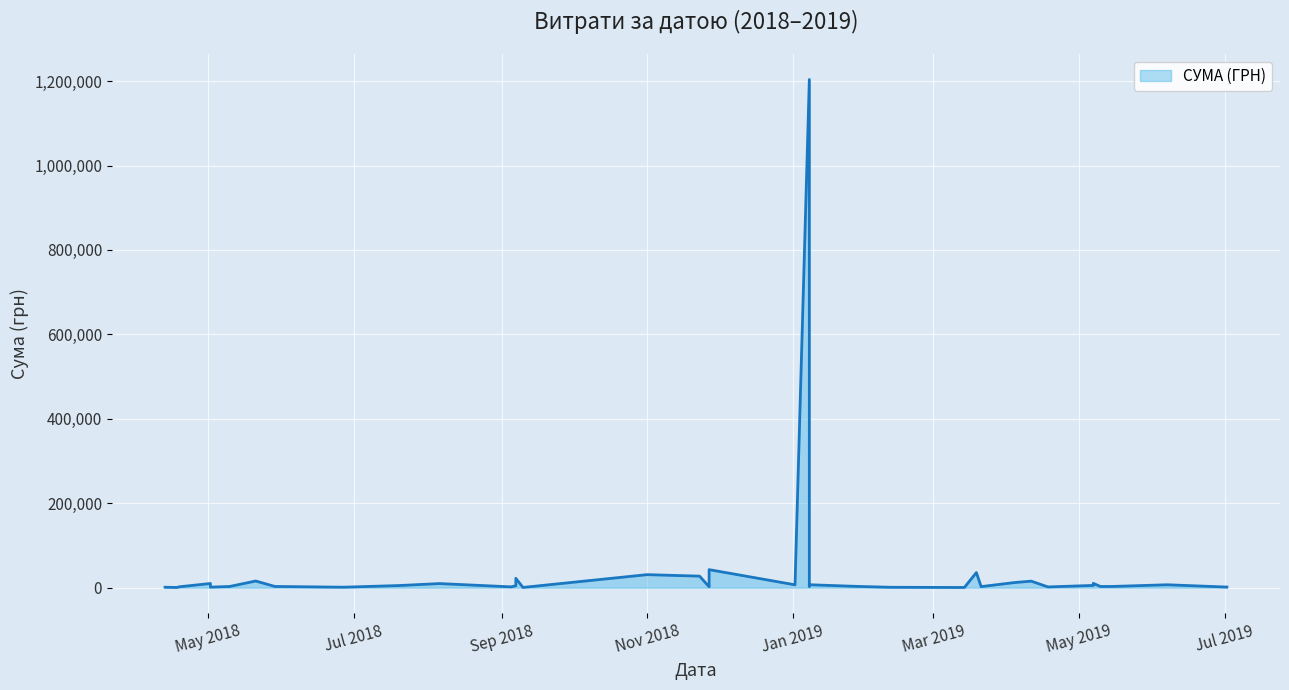

What is the difference between the maximum and minimum values?

1203174.9